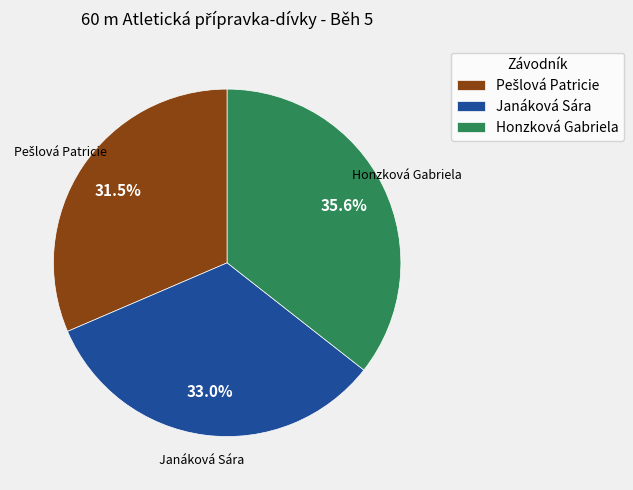

How many segments does this pie chart have?

3